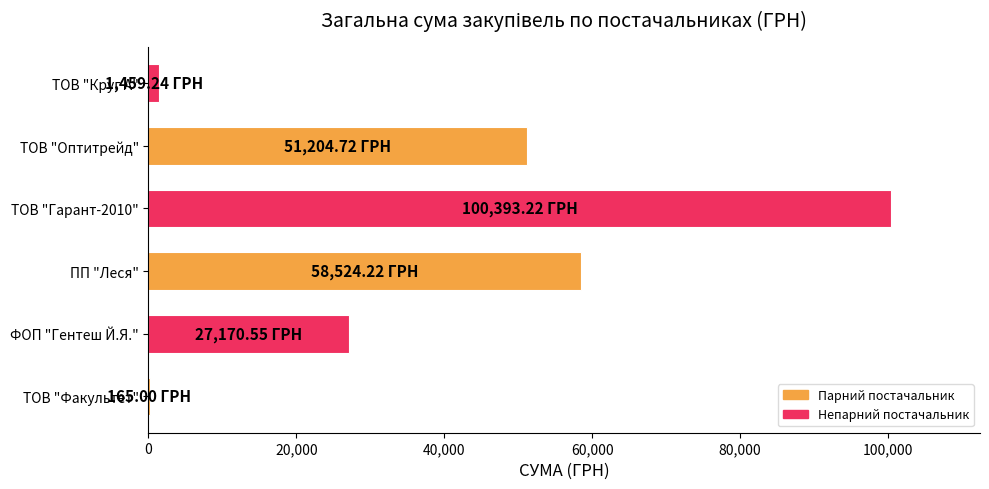

Which has a higher value, ТОВ "Круг А" or ТОВ "Оптитрейд"?

ТОВ "Оптитрейд"